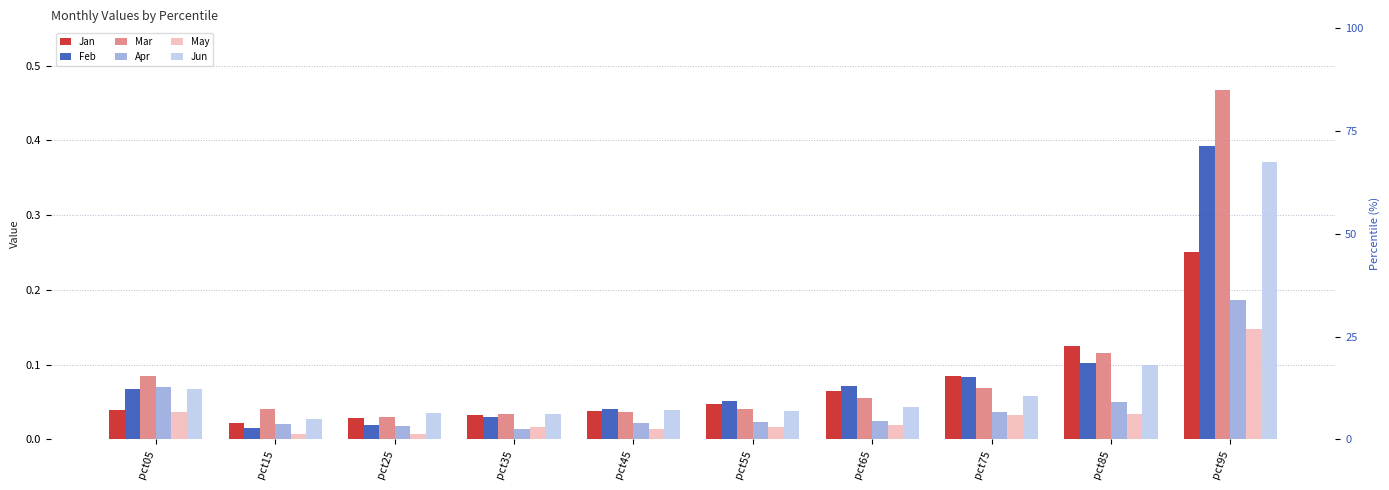

Between pct15 and pct85, which is larger?

pct85